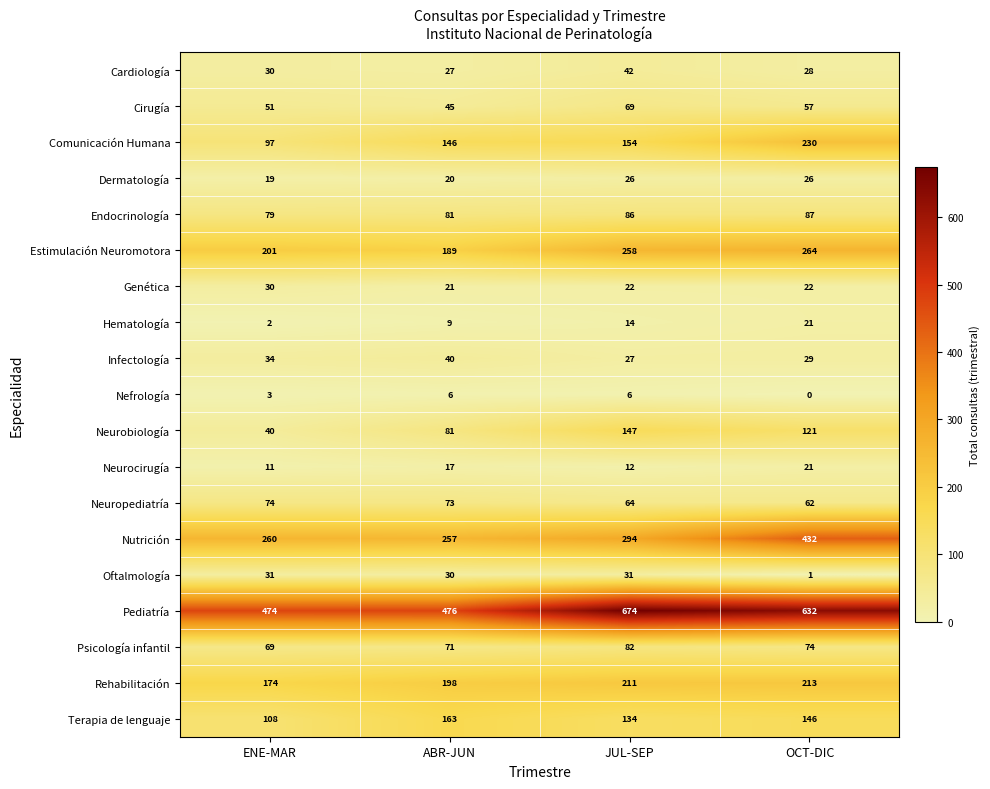

What value does the Nefrología series have at JUL-SEP?

6